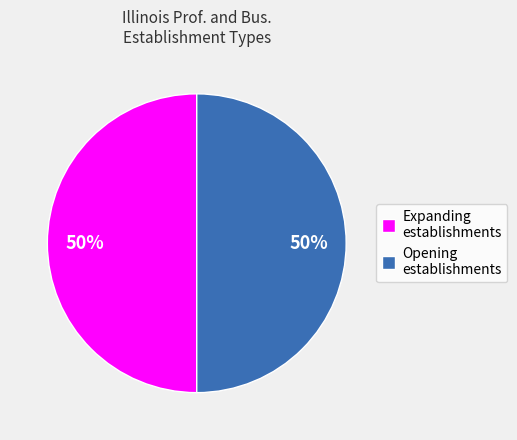

Is the sum of Expanding establishments and Opening establishments greater than half?

Yes